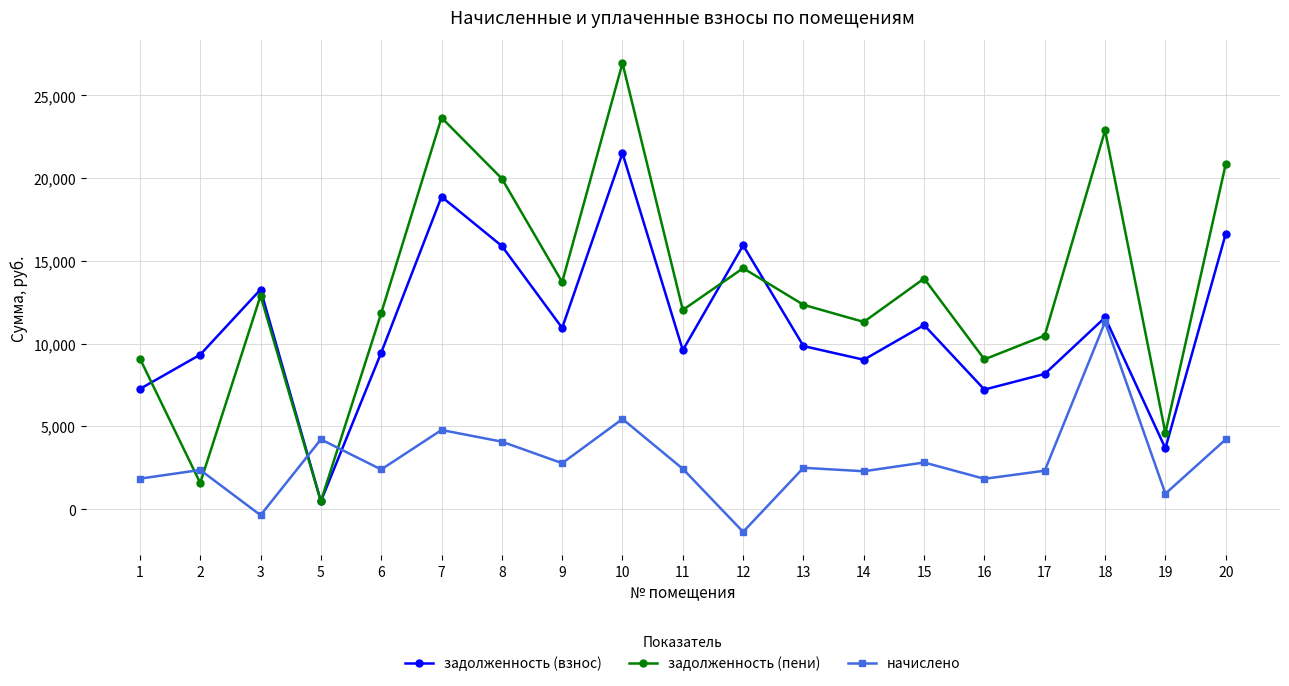

What is the minimum value shown in the chart?

-1379.7